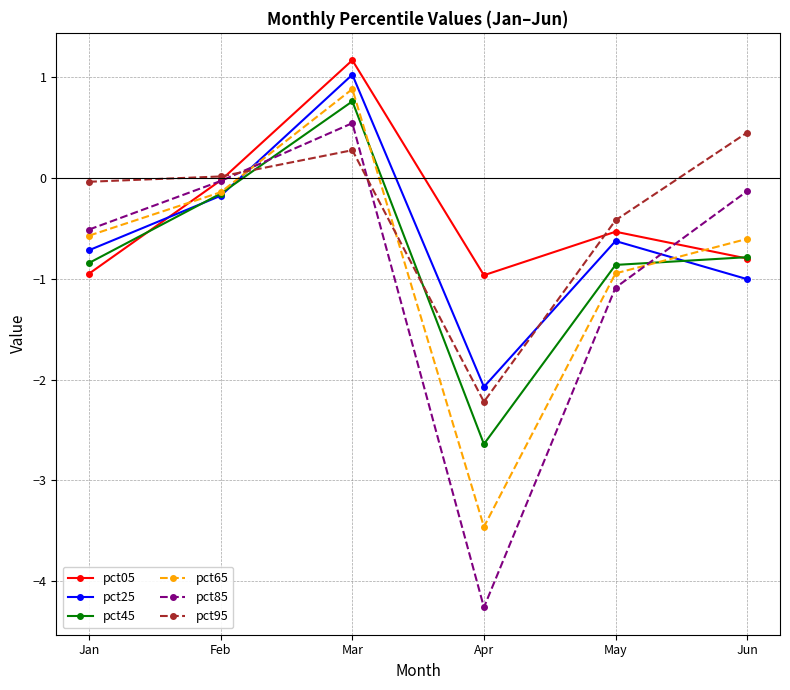

What is the difference between the second highest and minimum values in the pct95 series?

2.5